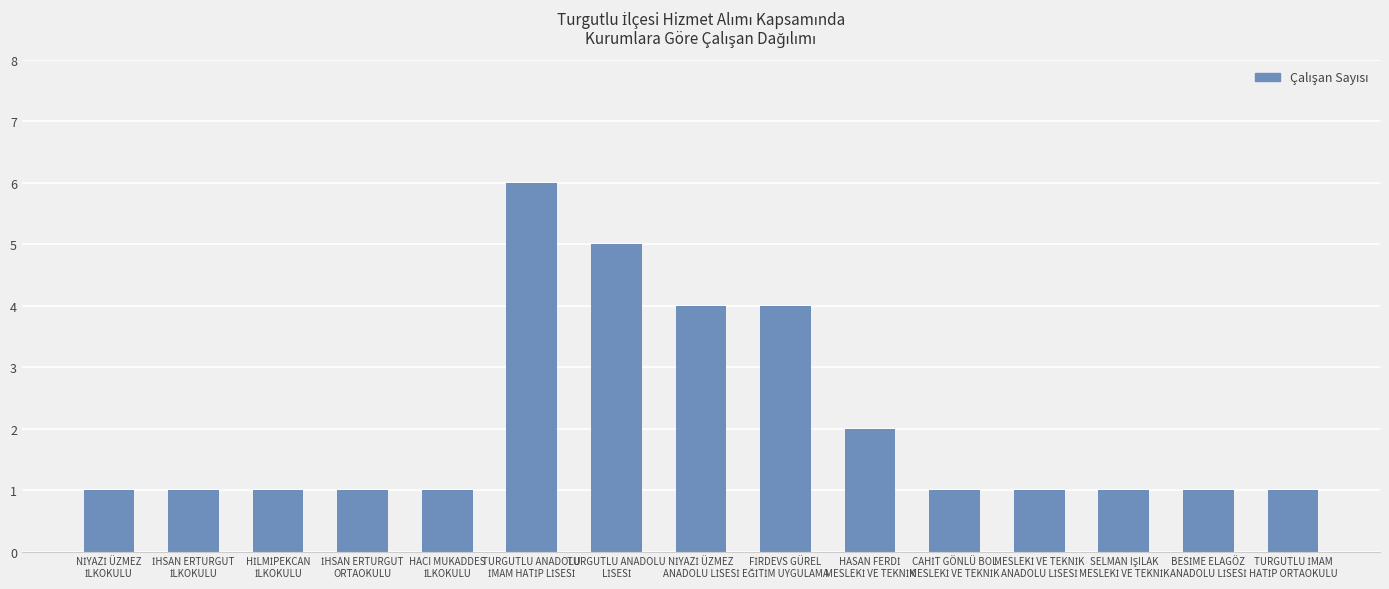

What is the greatest value displayed?

6